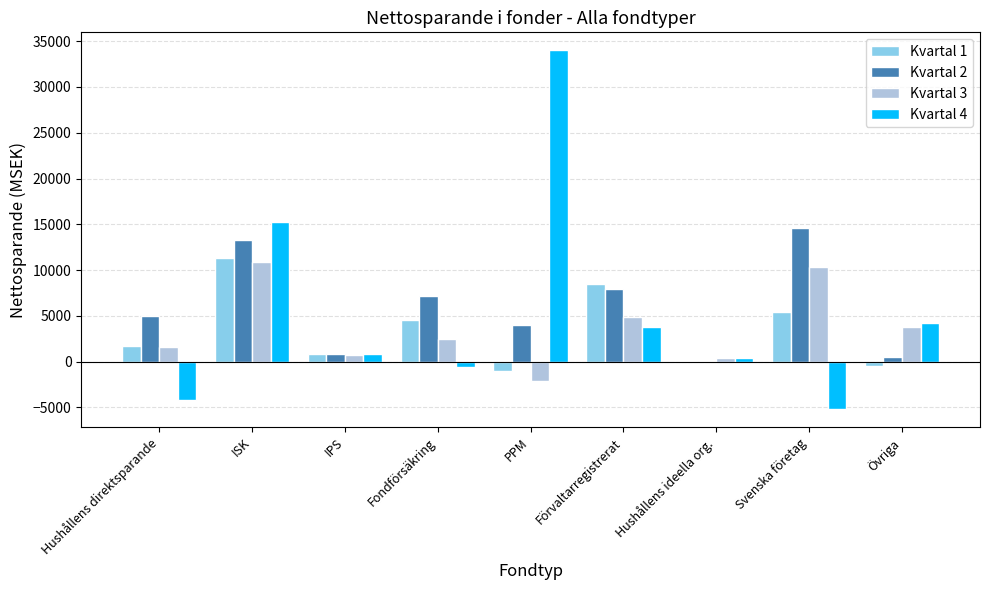

Is the value of Kvartal 4 at Svenska företag greater than the value of Kvartal 3 at IPS?

No